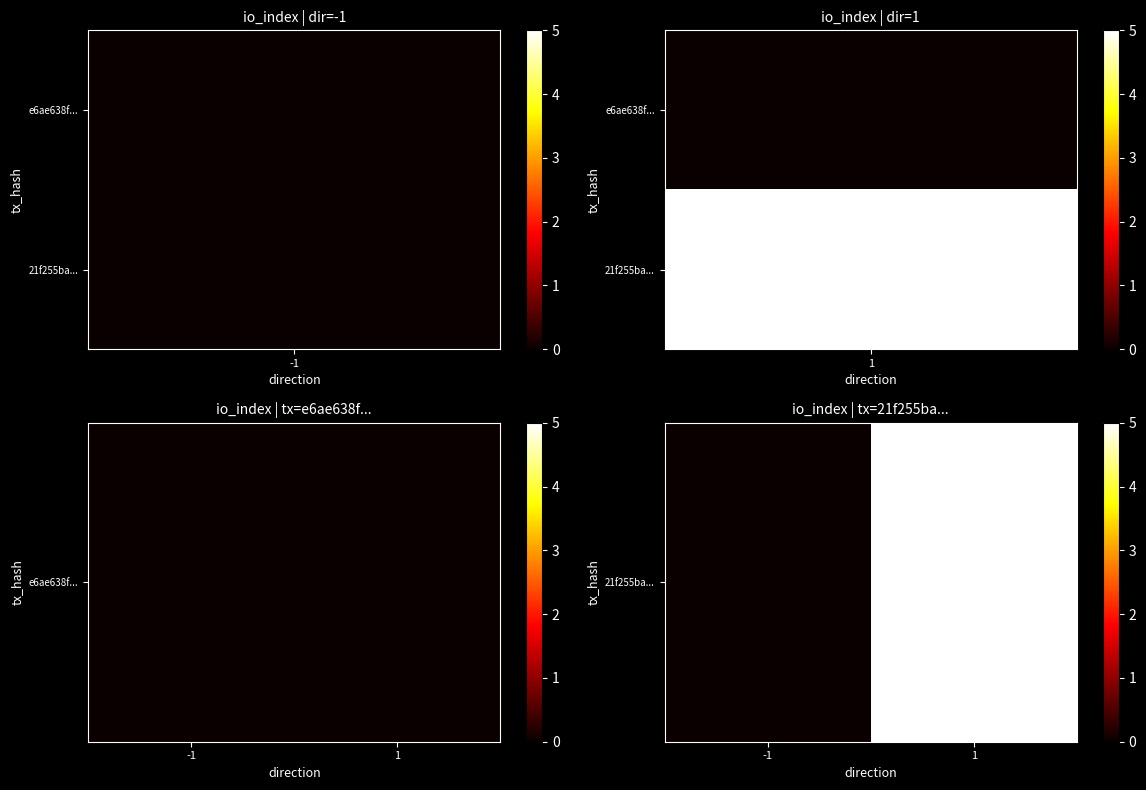

How many positive values are there?

1